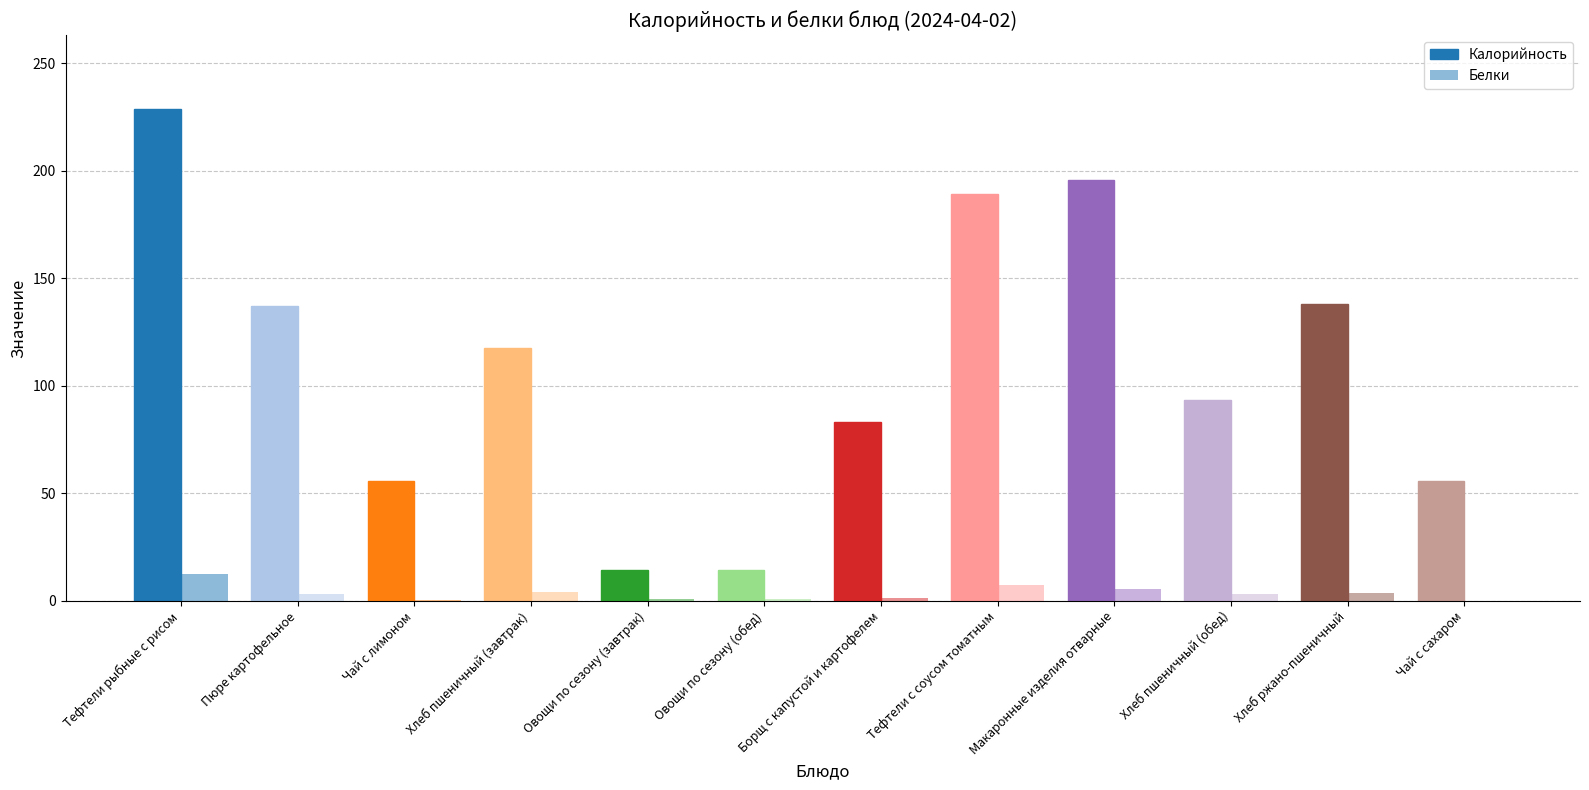

What is the lowest value of the Калорийность series?

14.4